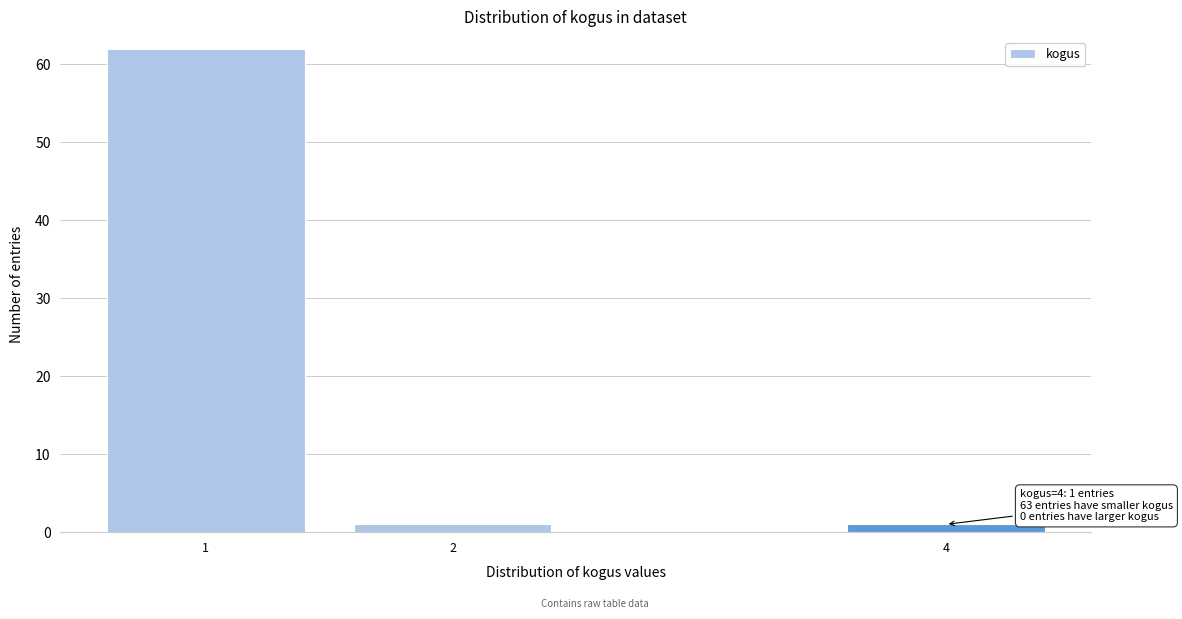

Reading left to right, what are all the values shown in this chart?

1=62	2=1	4=1